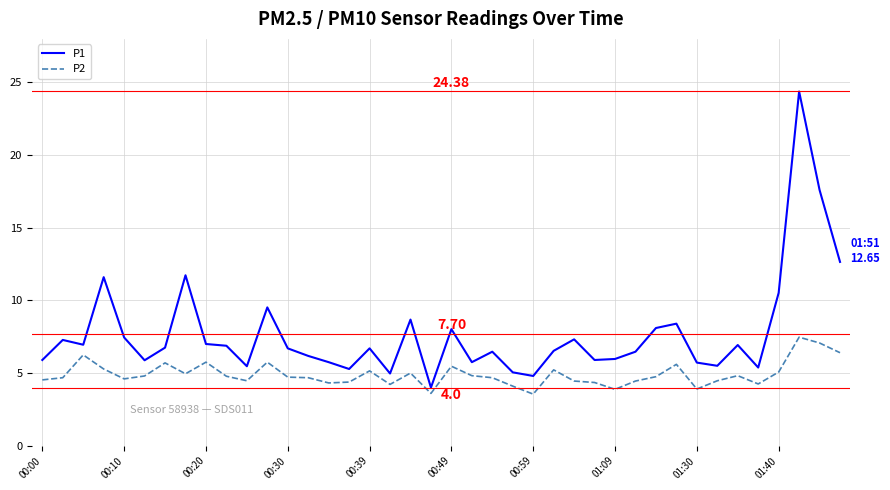

Which series has the largest range (max minus min)?

P1